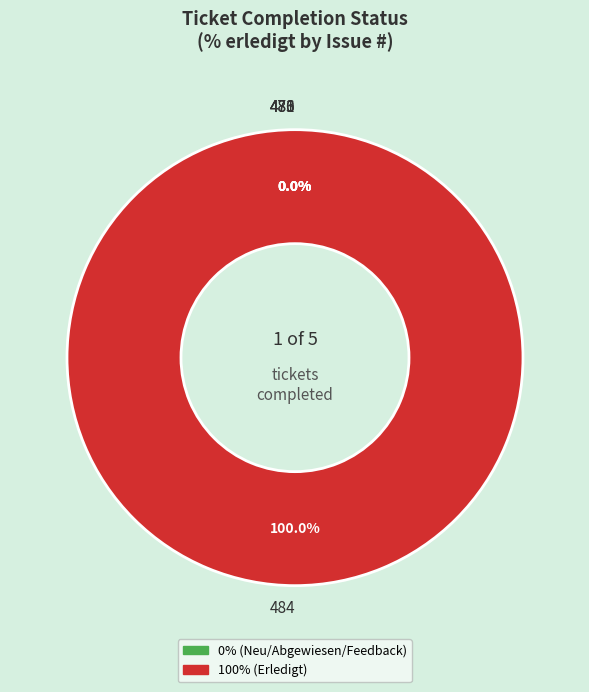

To the nearest percent, what is the difference between the largest and smallest slice percentages?

100%